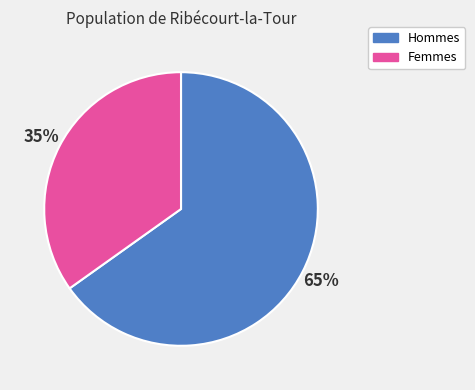

To the nearest percent, what portion does Femmes represent?

35%